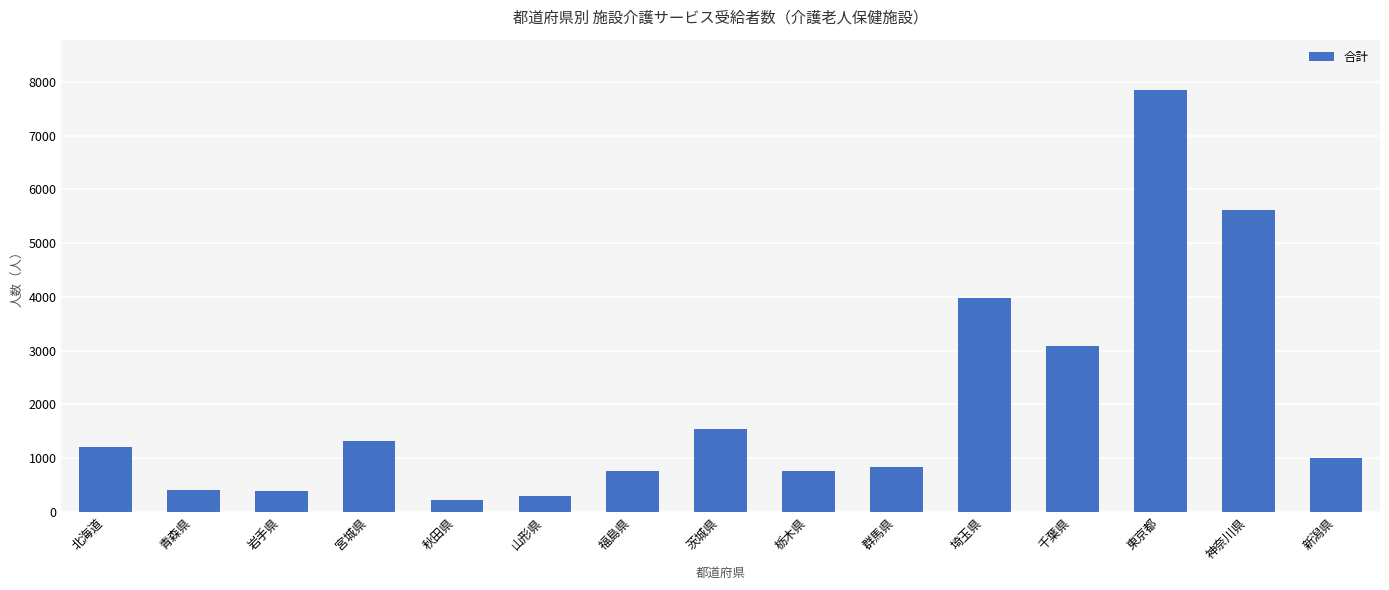

Does the chart contain any negative values?

No